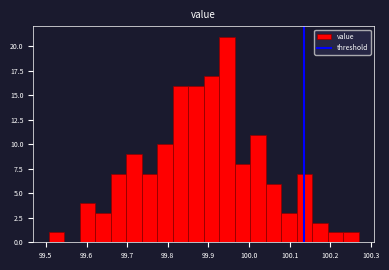

Around what value on the x-axis is the tallest bar? Give the approximate position of its centre, as read against the axis.

99.95